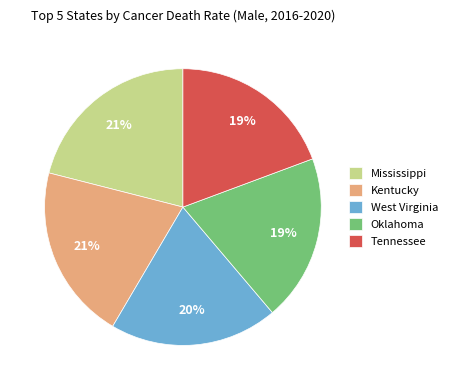

Between Oklahoma and Kentucky, which is larger?

Kentucky